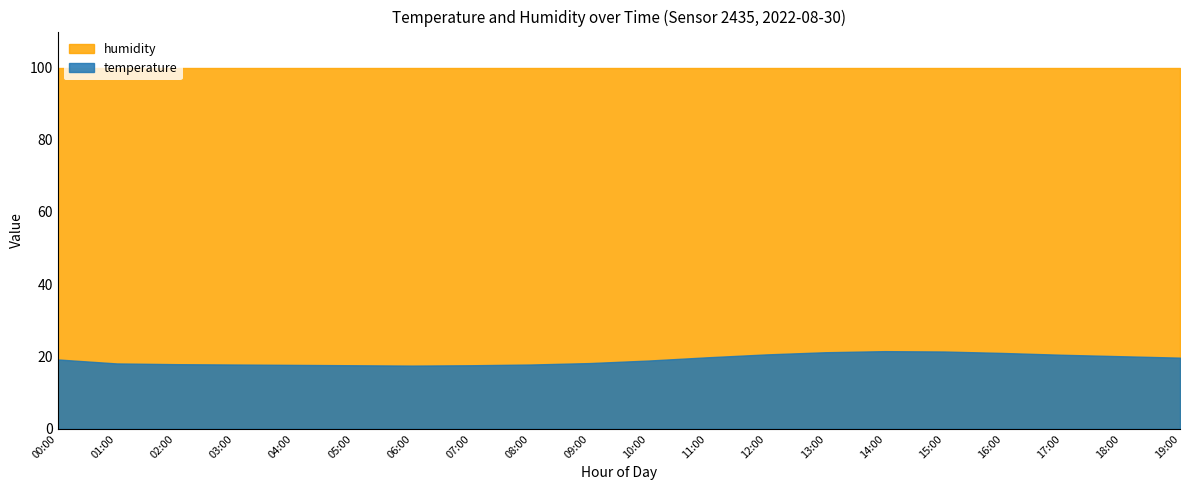

True or false: humidity and temperature cross at least once.

False